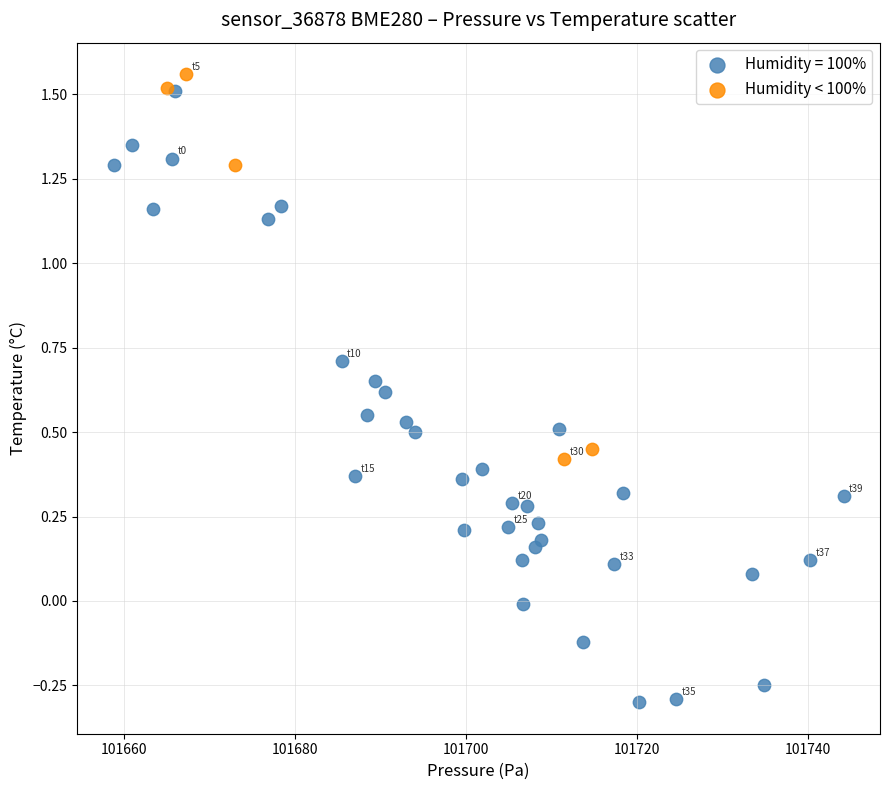

Which series reaches the minimum Y coordinate?

Humidity = 100%